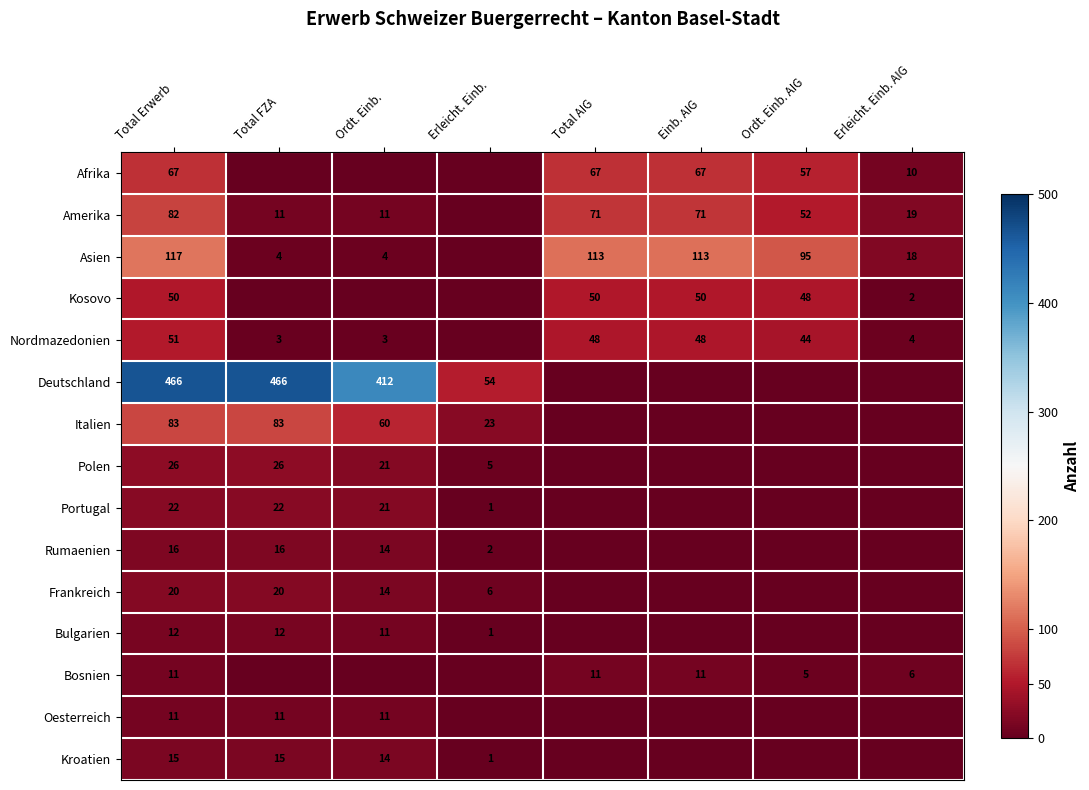

Which label corresponds to the largest value in the chart?

Total Erwerb